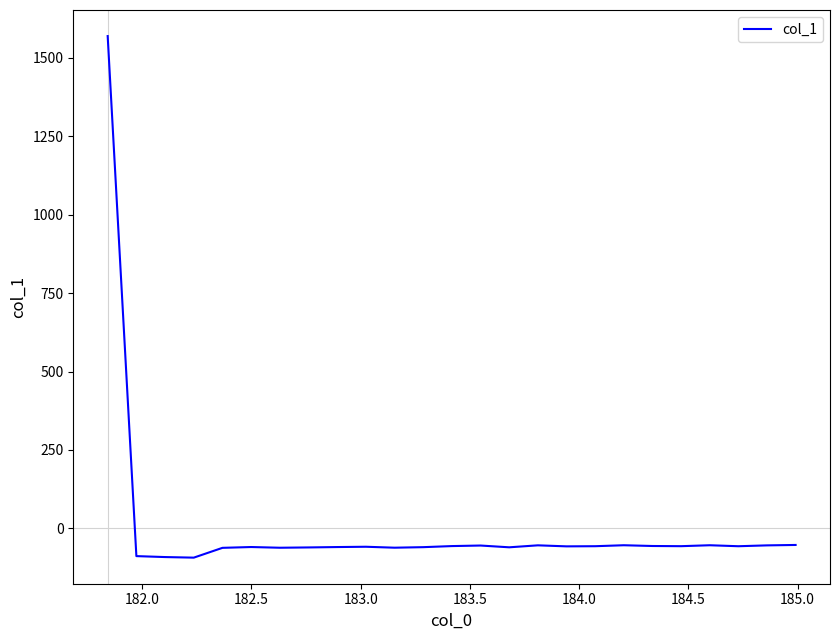

What is the difference between the maximum and minimum values?

1662.1